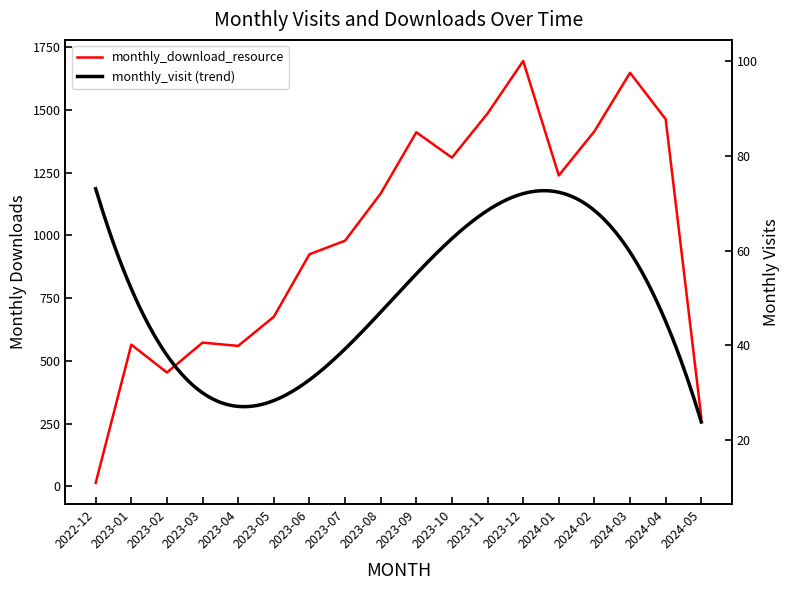

What is the smallest value displayed?

11